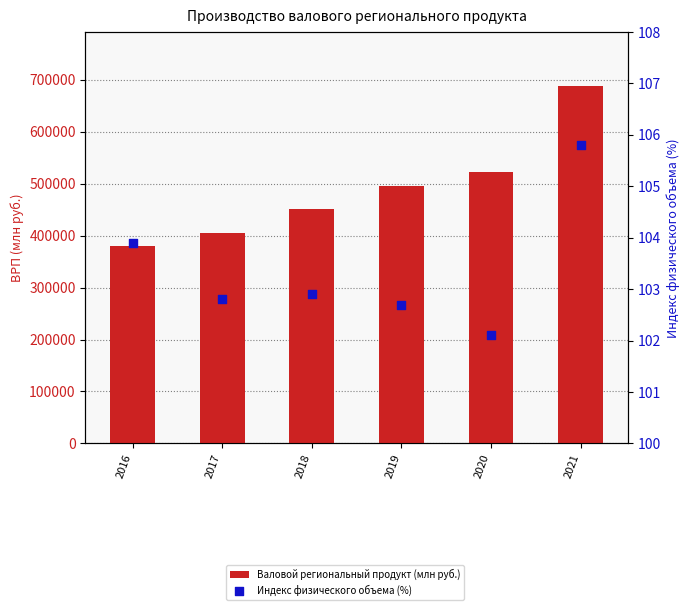

What is the total value across all series at 2020?

523102.6